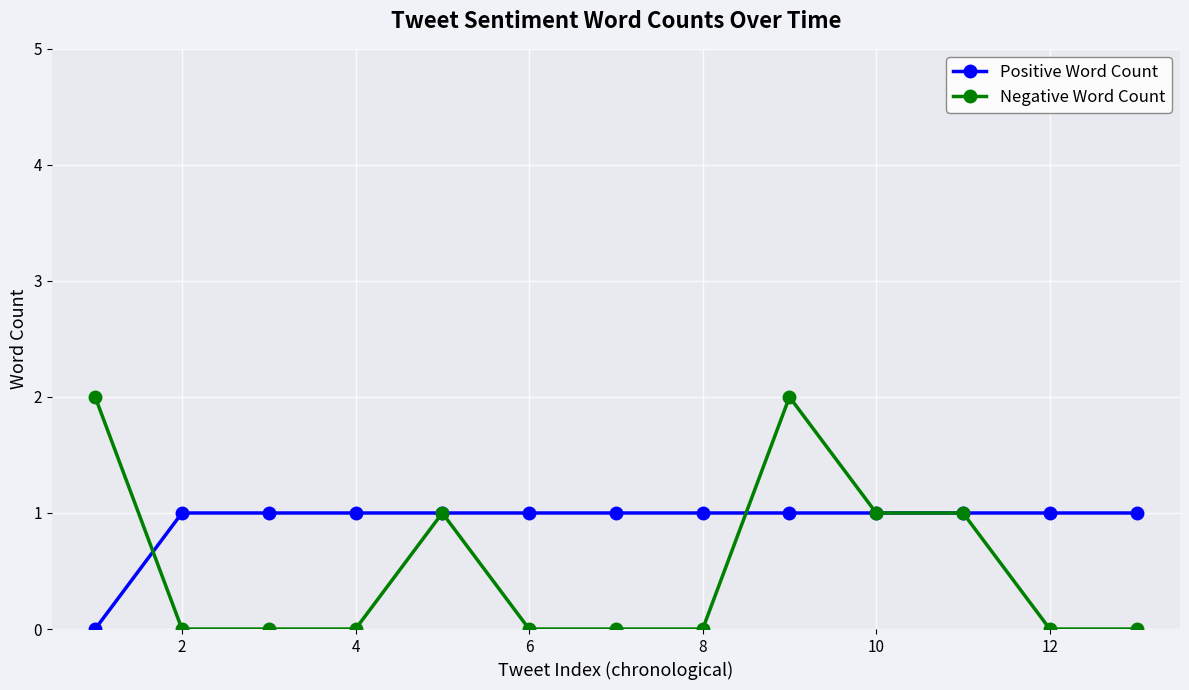

List the series in order of their overall mean, highest first.

Positive Word Count, Negative Word Count